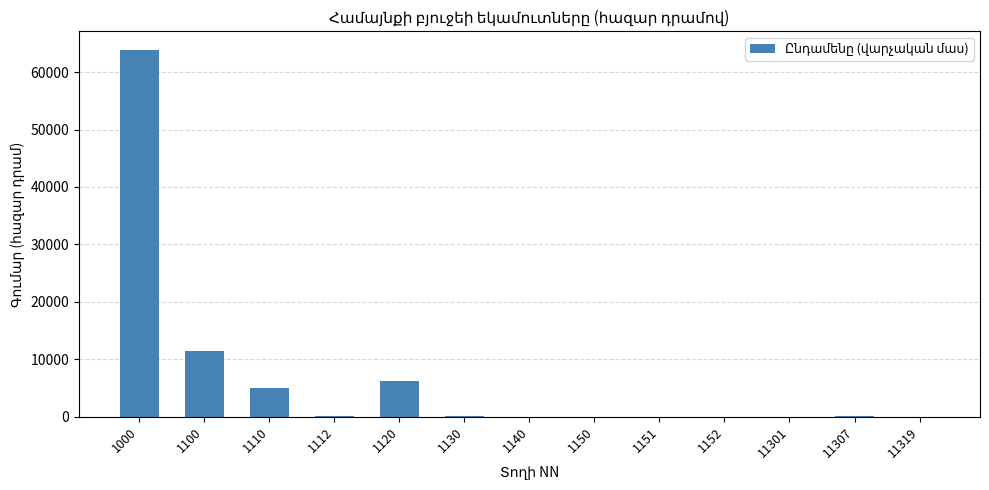

Which has a higher value, 1120 or 1000?

1000